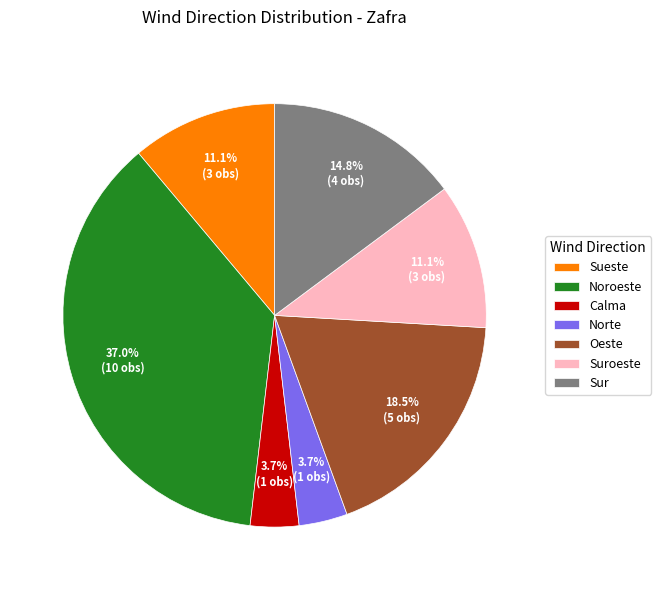

The Sur slice represents 4% of the pie. True or false?

False